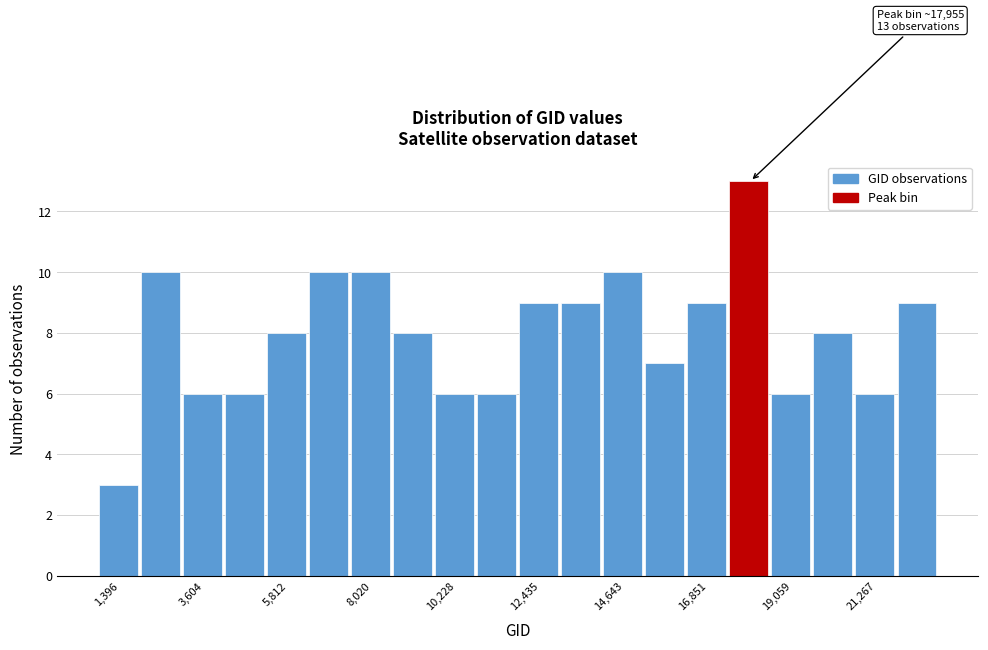

Around what value on the x-axis is the tallest bar? Give the approximate position of its centre, as read against the axis.

18000